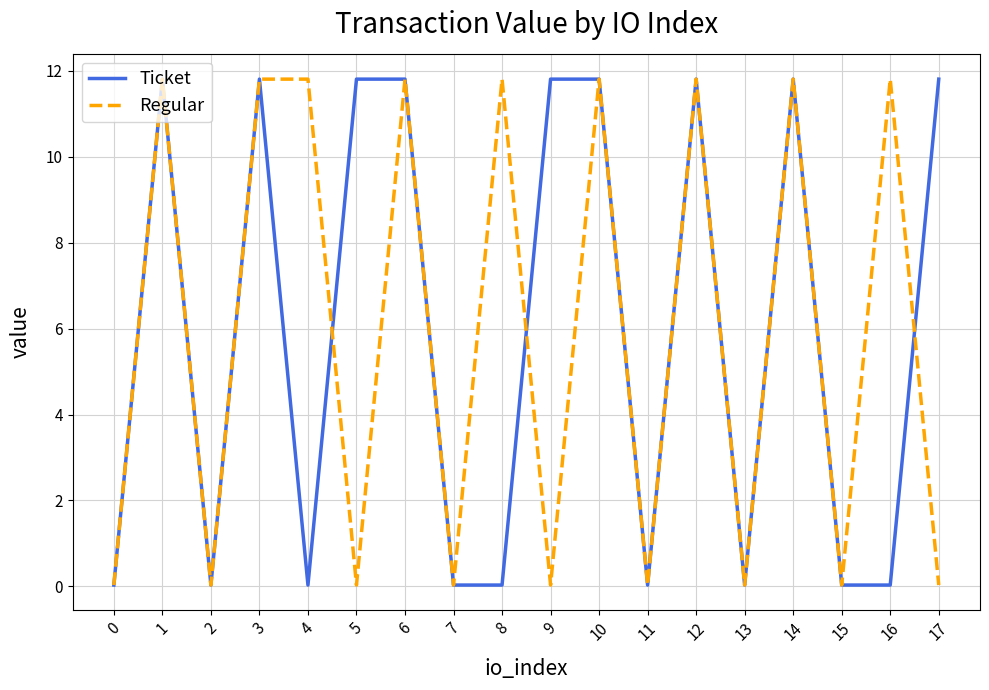

What are all the series names shown in the legend?

Ticket, Regular